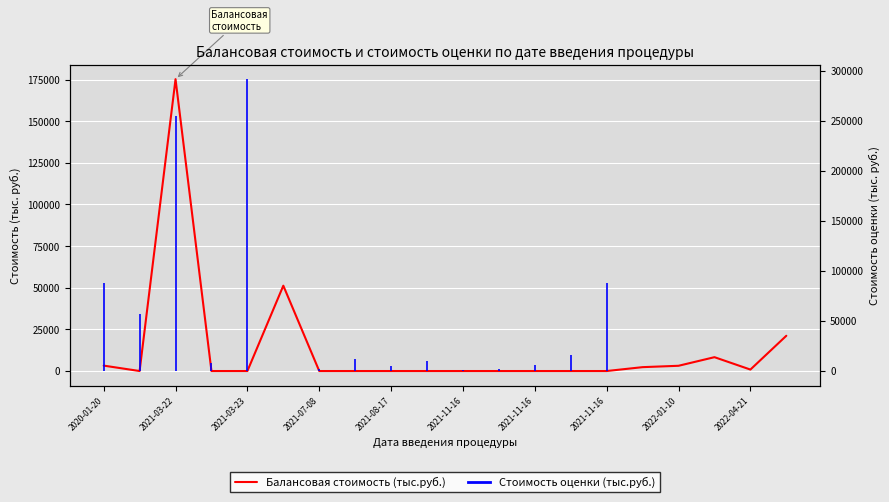

At which label is the value closest to 87617?

2021-11-16